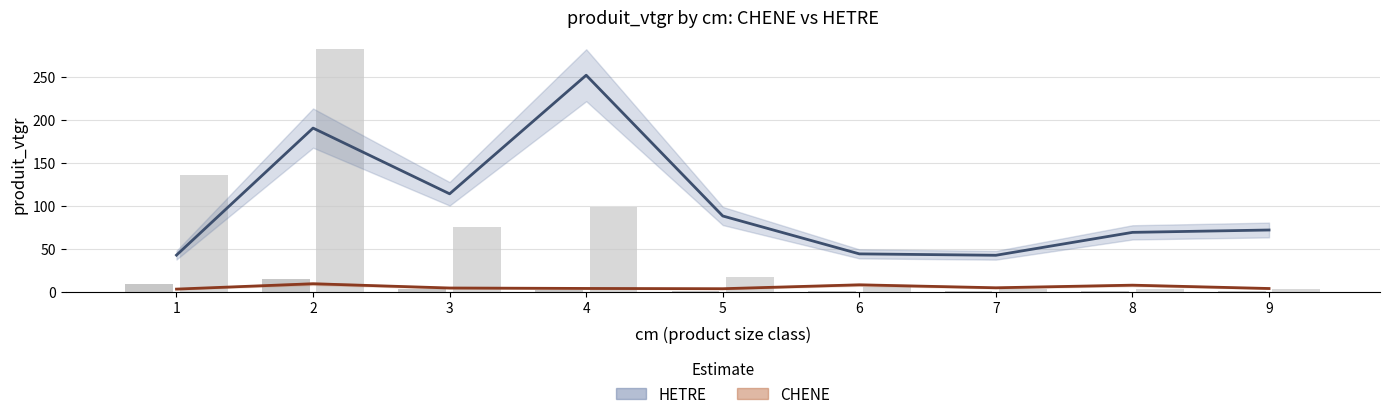

Which series has the largest total across all categories?

HETRE (produit_vtgr)